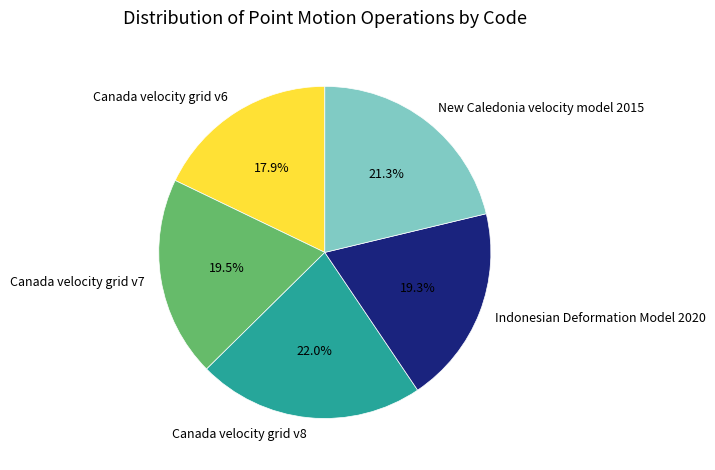

What percentage do Indonesian Deformation Model 2020 and Canada velocity grid v7 together represent?

38.8%